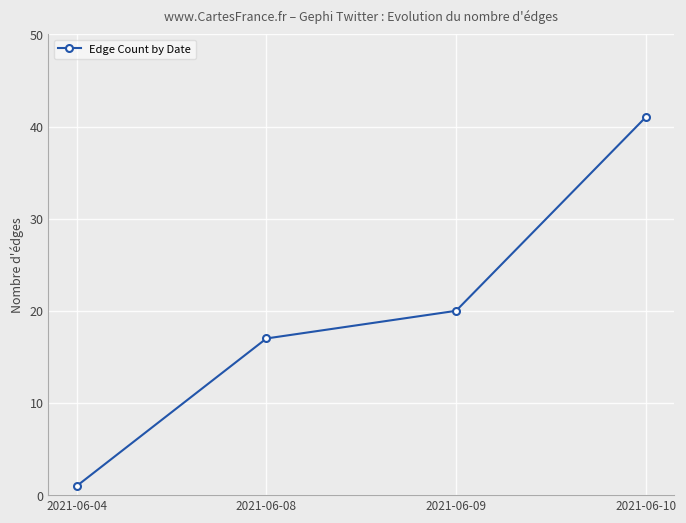

Is it true that the value at 2021-06-08 is 26?

False